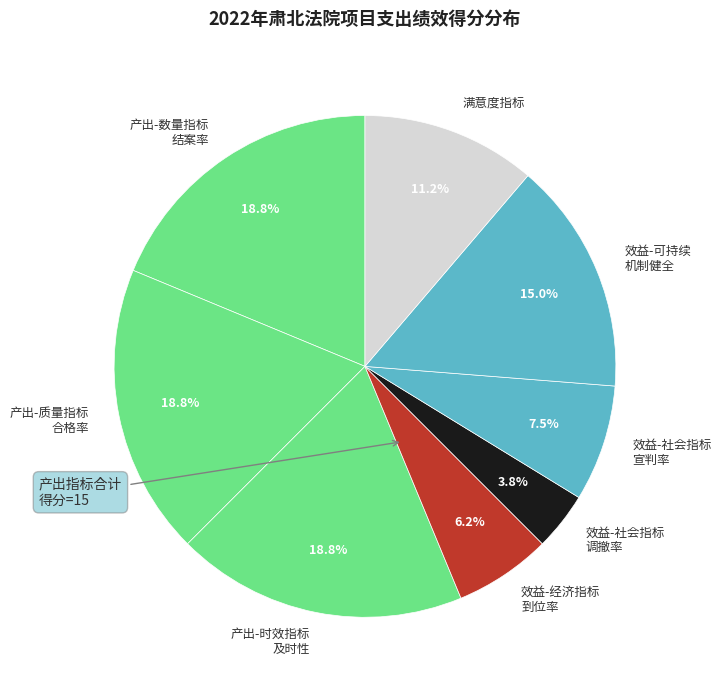

Is the sum of 效益-社会指标 宣判率 and 产出-数量指标 结案率 greater than half?

No